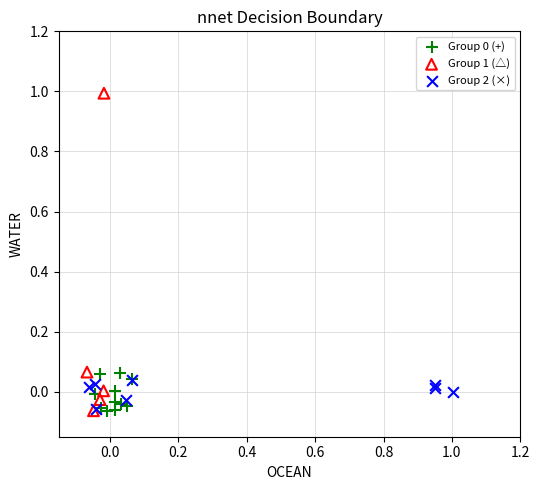

Which series has the widest spread of Y values?

Group 1 (△)